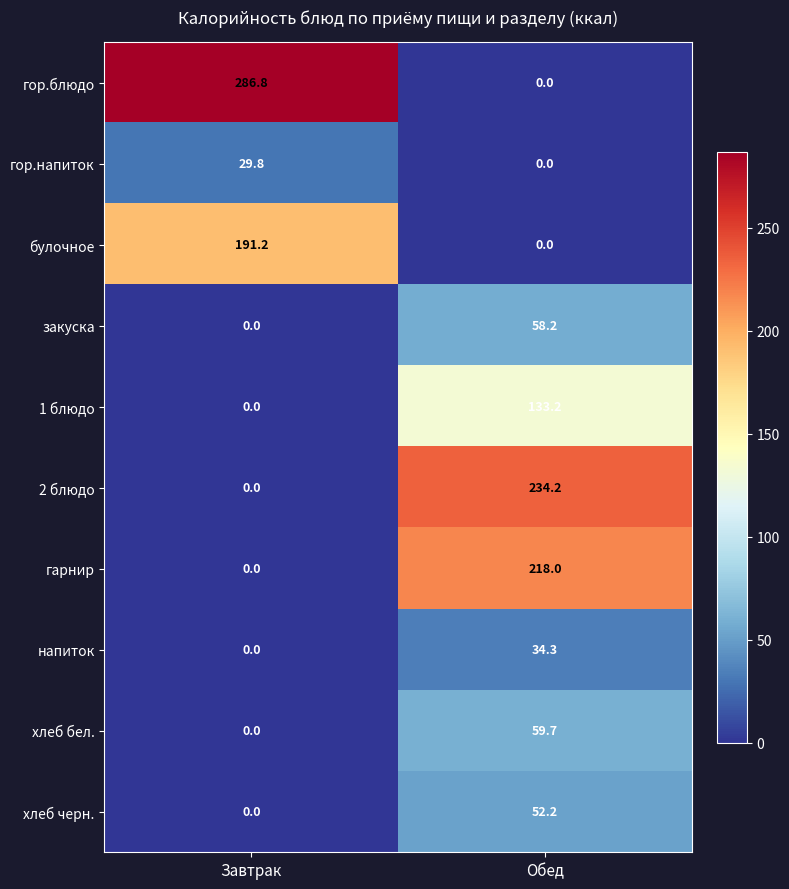

The 1 блюдо series shows 83.1 at Обед. True or false?

False